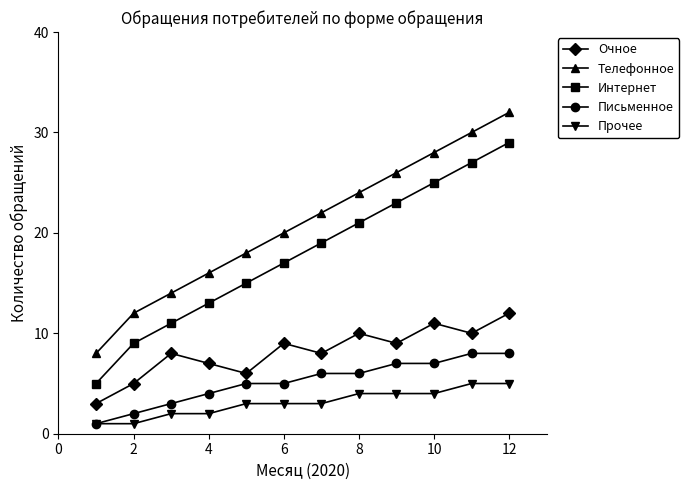

Does the chart display data point markers on the line(s)?

Yes